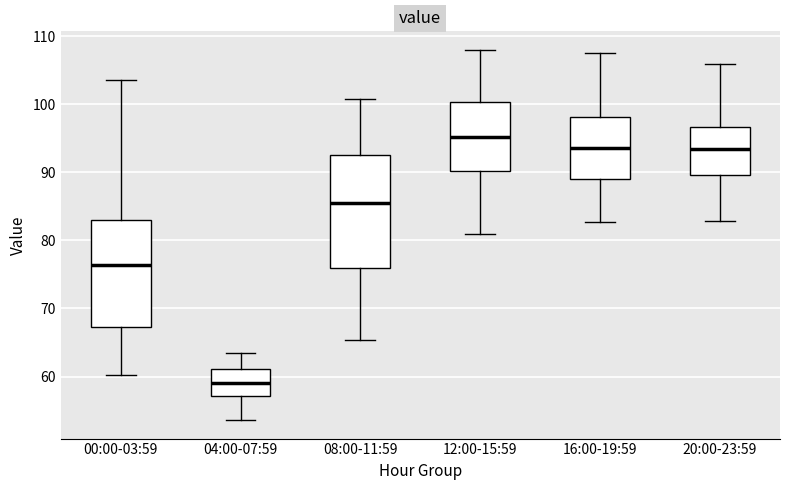

Reading left to right, read every box against the y-axis: the position of its median line, the range the box covers, and the ends of its whiskers. The values are not printed on the chart, so give them approximately, as read against the axis.

00:00-03:59: median 76, box 67 to 83, whiskers 60 to 104
04:00-07:59: median 59, box 57 to 61, whiskers 54 to 64
08:00-11:59: median 85, box 76 to 93, whiskers 65 to 101
12:00-15:59: median 95, box 90 to 100, whiskers 81 to 108
16:00-19:59: median 94, box 89 to 98, whiskers 83 to 108
20:00-23:59: median 93, box 90 to 97, whiskers 83 to 106